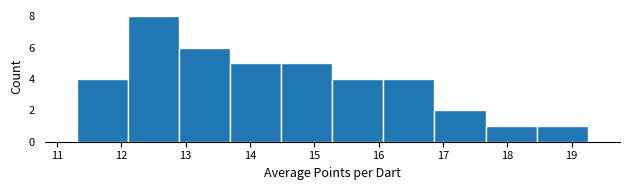

Over which range of the x-axis is the bar tallest?

12.1 to 12.9